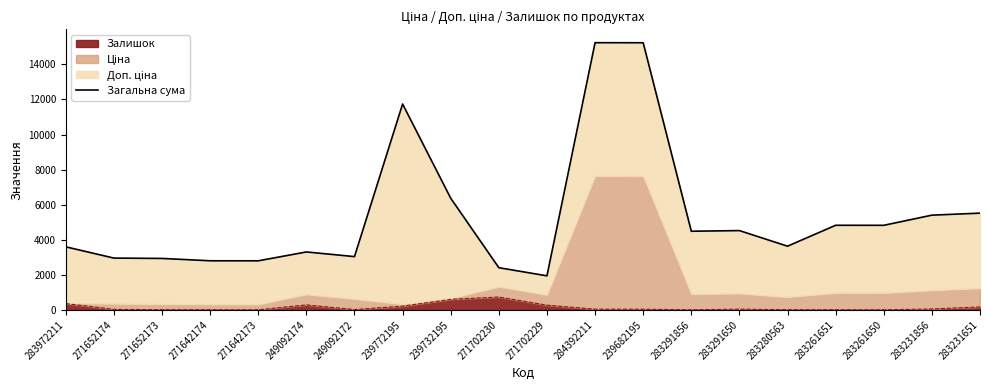

Does the chart display data point markers on the line(s)?

No